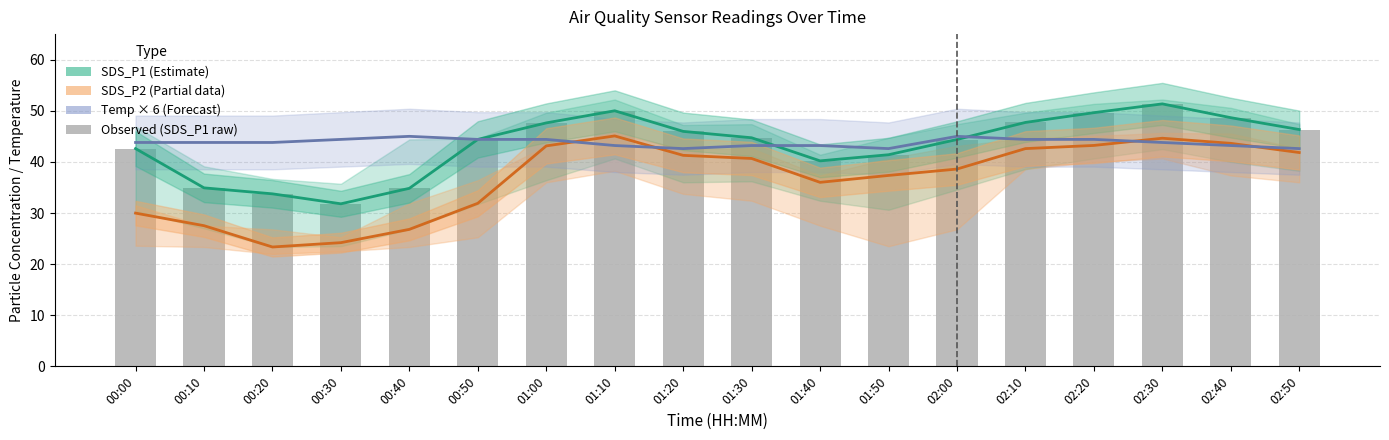

Reading left to right, transcribe all the data shown in this chart.

SDS_P1 (Estimate): 00:00=42.6	00:10=34.9	00:20=33.8	00:30=31.8	00:40=34.8	00:50=44.4	01:00=47.6	01:10=50.0	01:20=46.0	01:30=44.7	01:40=40.2	01:50=41.4	02:00=44.4	02:10=47.7	02:20=49.6	02:30=51.4	02:40=48.6	02:50=46.3
SDS_P2 (Partial data): 00:00=30.0	00:10=27.5	00:20=23.4	00:30=24.2	00:40=26.8	00:50=31.9	01:00=43.1	01:10=45.1	01:20=41.3	01:30=40.7	01:40=36.0	01:50=37.4	02:00=38.6	02:10=42.6	02:20=43.2	02:30=44.6	02:40=43.6	02:50=41.8
Temp × 6 (Forecast): 00:00=43.8	00:10=43.8	00:20=43.8	00:30=44.4	00:40=45.0	00:50=44.4	01:00=44.4	01:10=43.2	01:20=42.6	01:30=43.2	01:40=43.2	01:50=42.6	02:00=45.0	02:10=44.4	02:20=44.4	02:30=43.8	02:40=43.2	02:50=42.6
Observed: 00:00=42.6	00:10=34.9	00:20=33.8	00:30=31.8	00:40=34.8	00:50=44.4	01:00=47.6	01:10=50.0	01:20=46.0	01:30=44.7	01:40=40.2	01:50=41.4	02:00=44.4	02:10=47.7	02:20=49.6	02:30=51.4	02:40=48.6	02:50=46.3